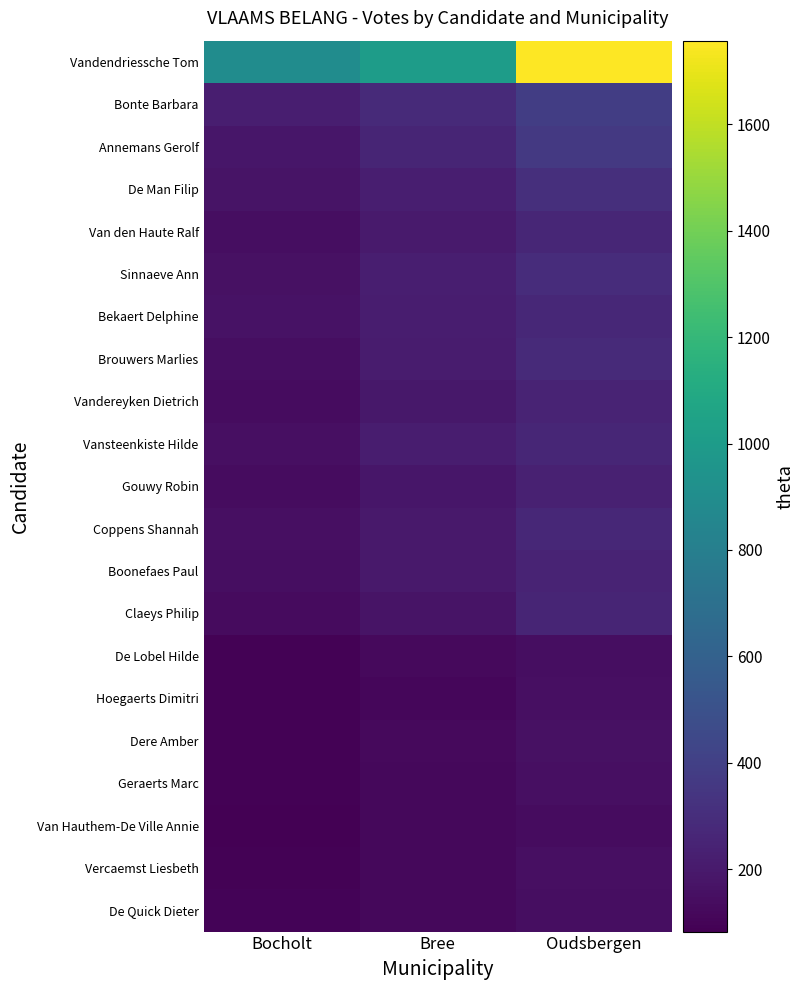

Reading left to right, extract all data points from this chart.

Vandendriessche Tom: Bocholt=894	Bree=1010	Oudsbergen=1757
Bonte Barbara: Bocholt=221	Bree=285	Oudsbergen=390
Annemans Gerolf: Bocholt=182	Bree=259	Oudsbergen=364
De Man Filip: Bocholt=174	Bree=226	Oudsbergen=307
Van den Haute Ralf: Bocholt=147	Bree=201	Oudsbergen=264
Sinnaeve Ann: Bocholt=155	Bree=223	Oudsbergen=296
Bekaert Delphine: Bocholt=162	Bree=217	Oudsbergen=272
Brouwers Marlies: Bocholt=147	Bree=212	Oudsbergen=281
Vandereyken Dietrich: Bocholt=136	Bree=192	Oudsbergen=248
Vansteenkiste Hilde: Bocholt=149	Bree=215	Oudsbergen=261
Gouwy Robin: Bocholt=141	Bree=186	Oudsbergen=235
Coppens Shannah: Bocholt=152	Bree=200	Oudsbergen=270
Boonefaes Paul: Bocholt=142	Bree=195	Oudsbergen=249
Claeys Philip: Bocholt=134	Bree=171	Oudsbergen=254
De Lobel Hilde: Bocholt=94	Bree=128	Oudsbergen=143
Hoegaerts Dimitri: Bocholt=93	Bree=114	Oudsbergen=149
Dere Amber: Bocholt=92	Bree=125	Oudsbergen=161
Geraerts Marc: Bocholt=95	Bree=116	Oudsbergen=151
Van Hauthem-De Ville Annie: Bocholt=83	Bree=117	Oudsbergen=137
Vercaemst Liesbeth: Bocholt=91	Bree=119	Oudsbergen=153
De Quick Dieter: Bocholt=100	Bree=119	Oudsbergen=145